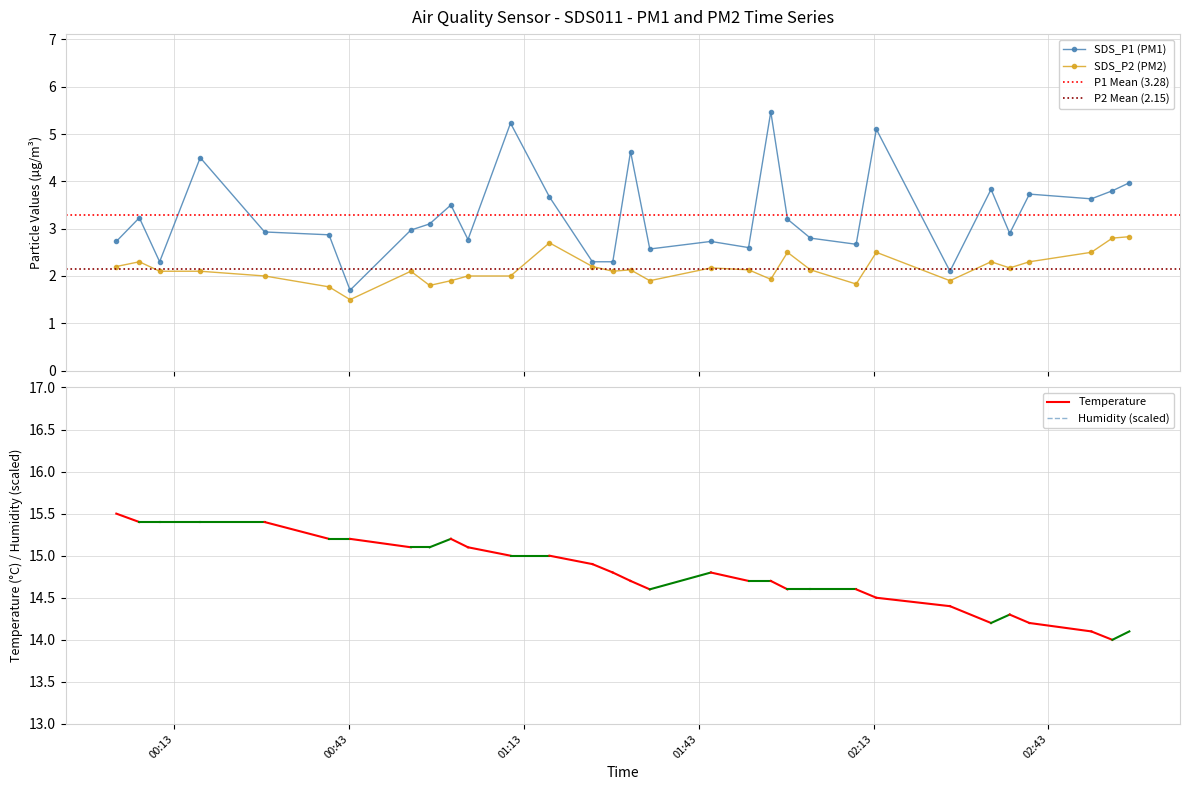

What is the value of the SDS_P2 (PM2) point at the 21st from the left?

2.5